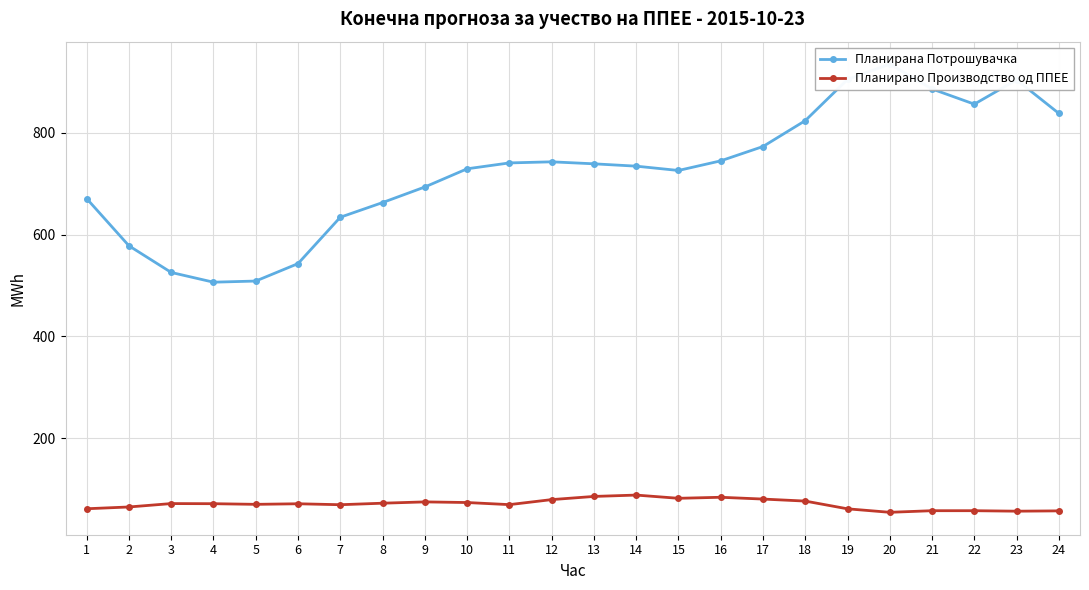

What is the sum of all Планирано Производство од ППЕЕ values?

1694.6